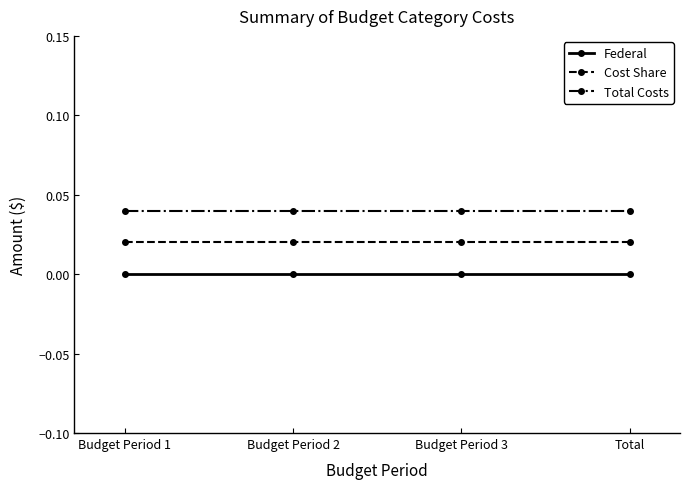

Rank the series by their average value, from lowest to highest.

Federal, Cost Share, Total Costs